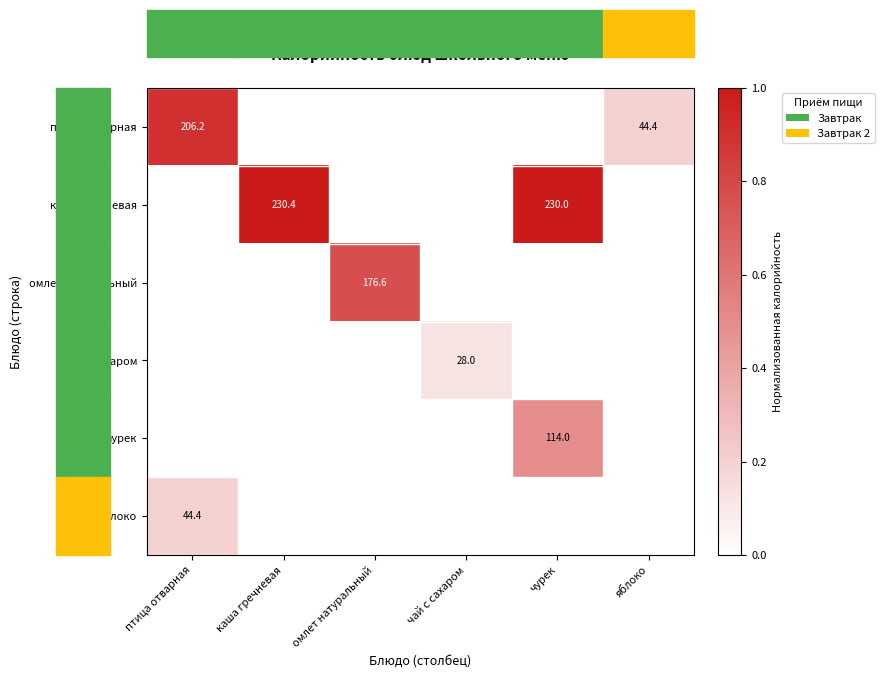

The value of омлет натуральный at омлет натуральный is 176.6. True or false?

True